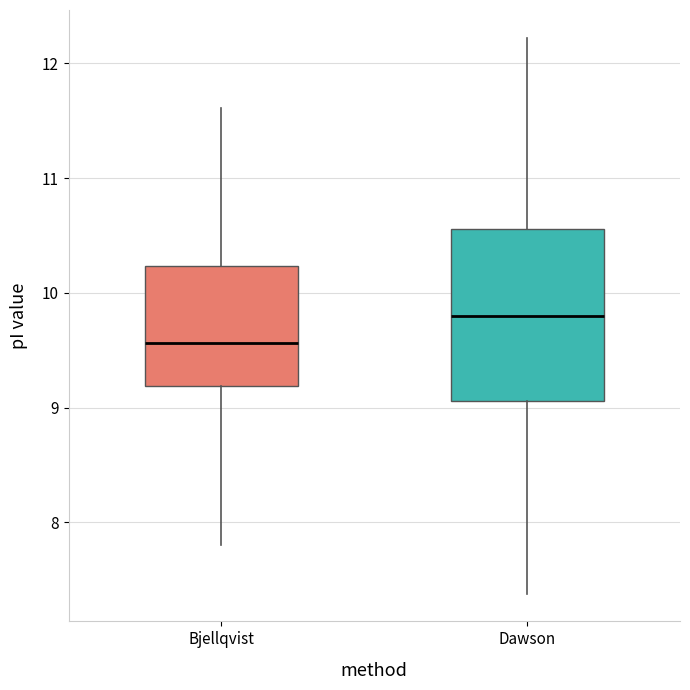

Where is the upper edge of the box for Dawson on the y-axis? The values are not printed on the chart, so give them approximately, as read against the axis.

10.6